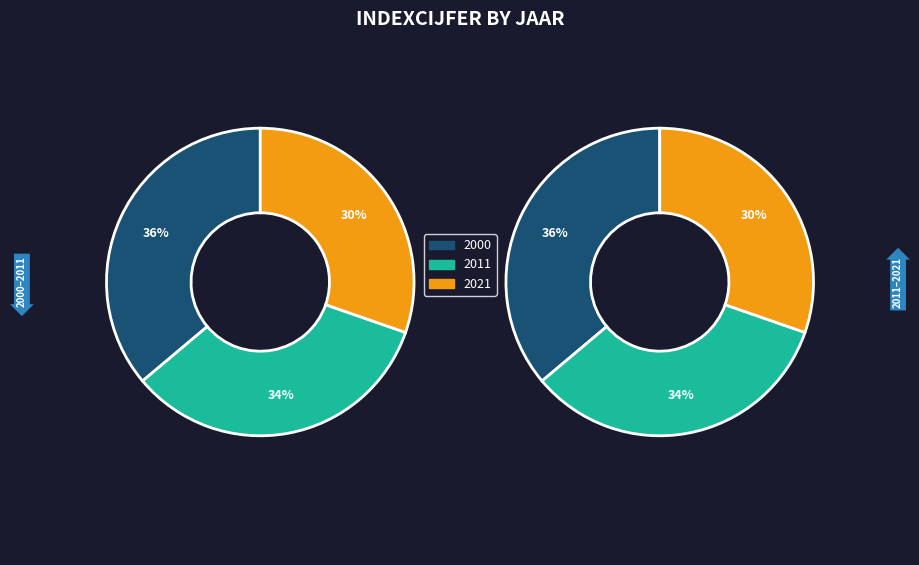

Which category has the smallest portion of the pie?

2021